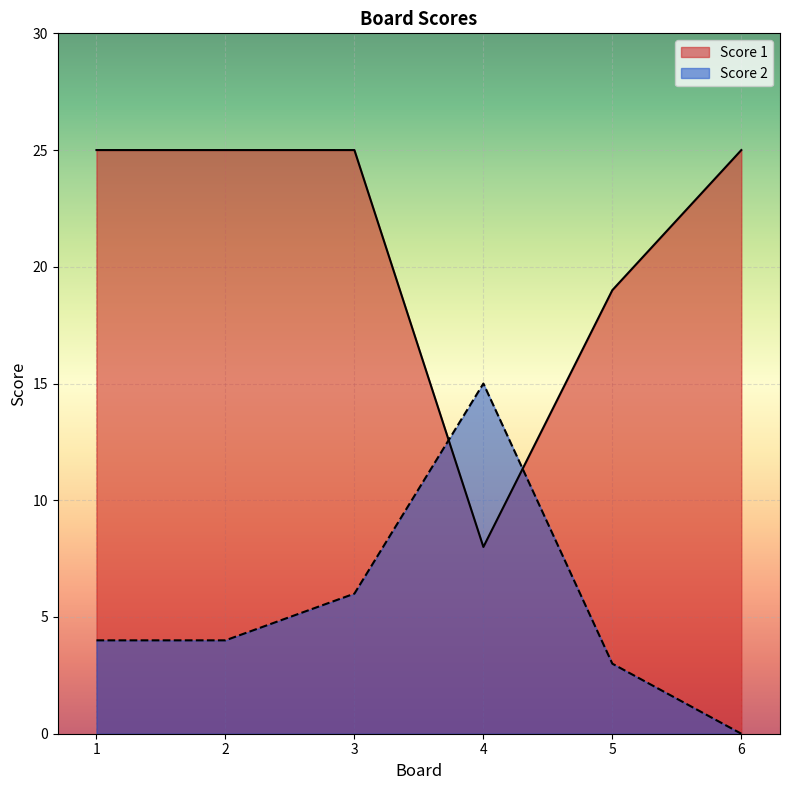

Where do Score 1 and Score 2 first cross each other?

3 and 4